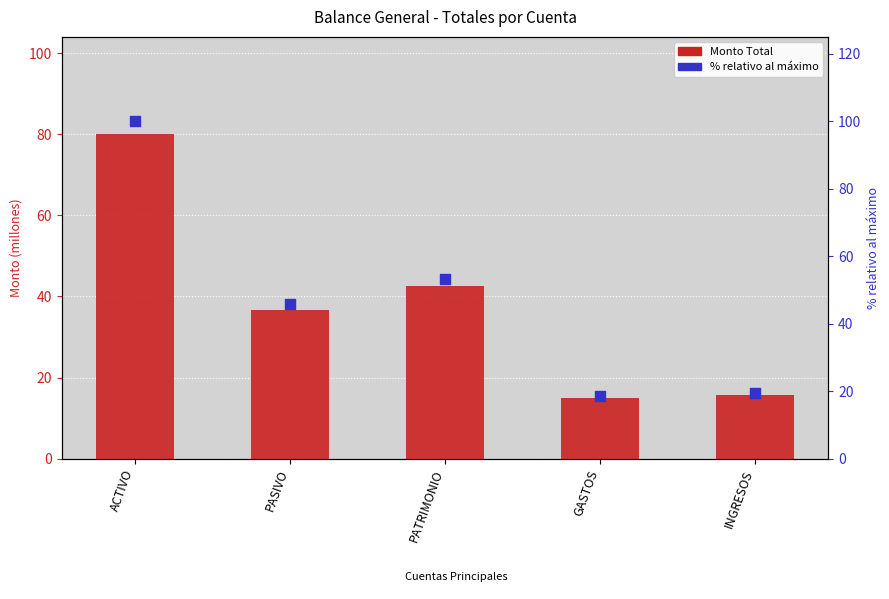

At which category is the sum across all series the highest?

ACTIVO